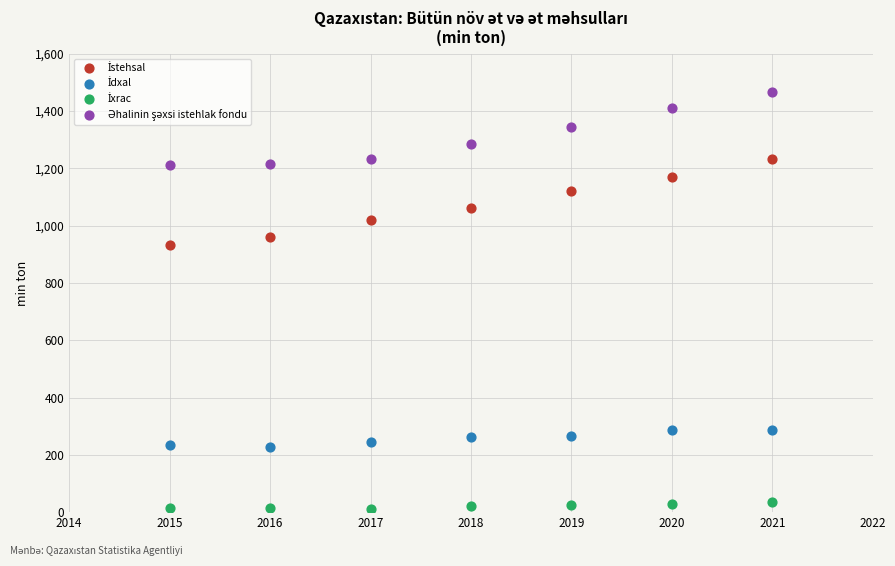

What is the X range (max minus min) for the scatter plot?

6